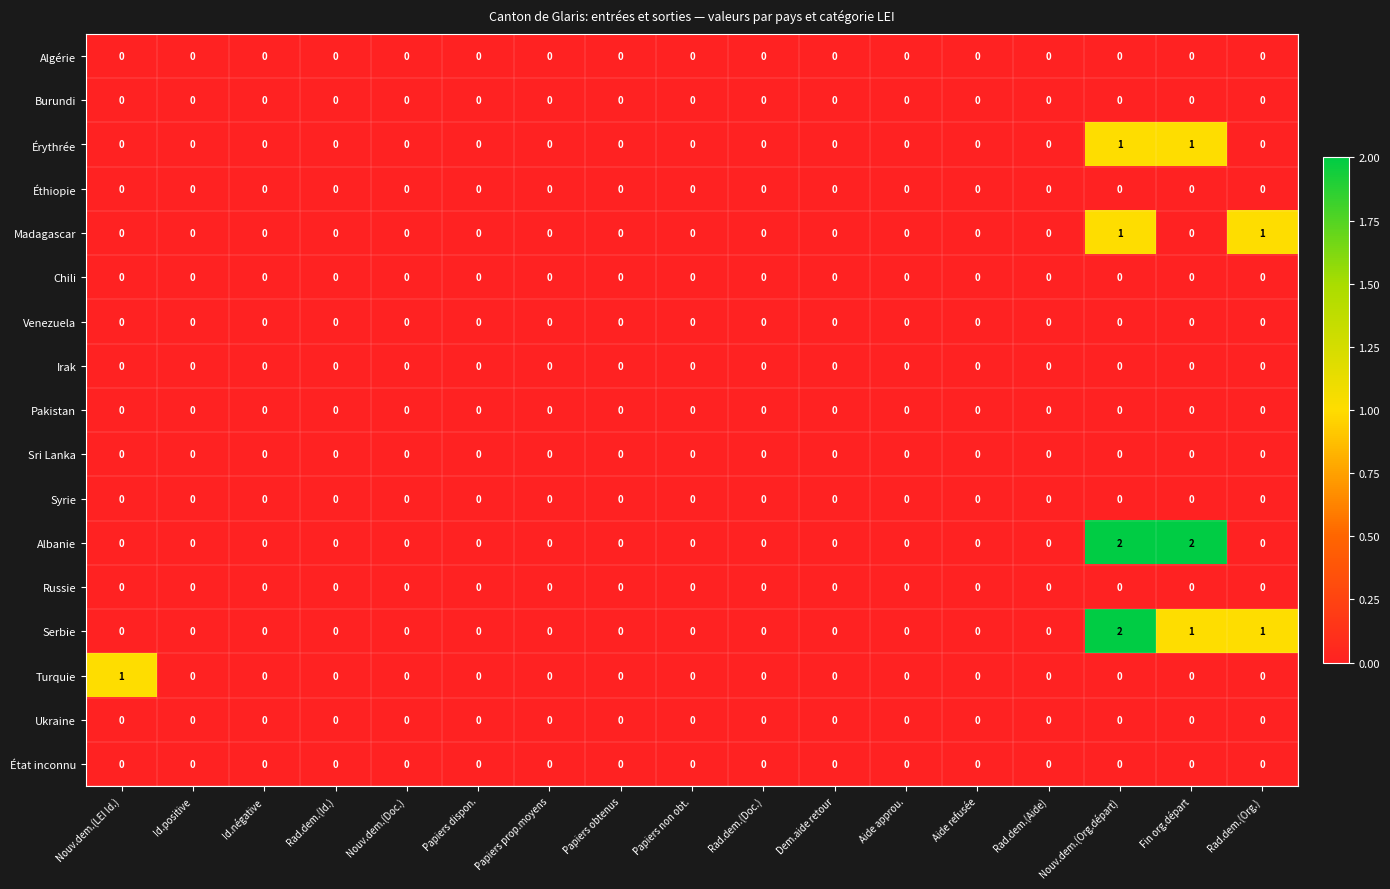

Is it true that Chili equals 0 at Nouv.dem.(LEI Id.)?

True